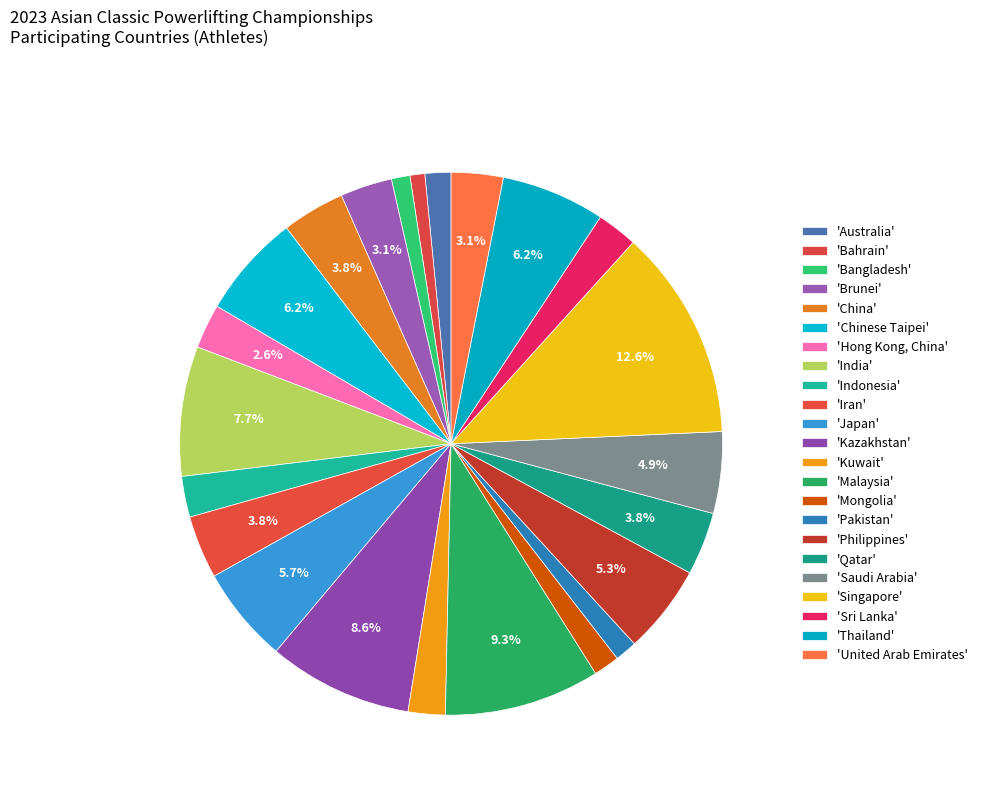

How many segments does this pie chart have?

23